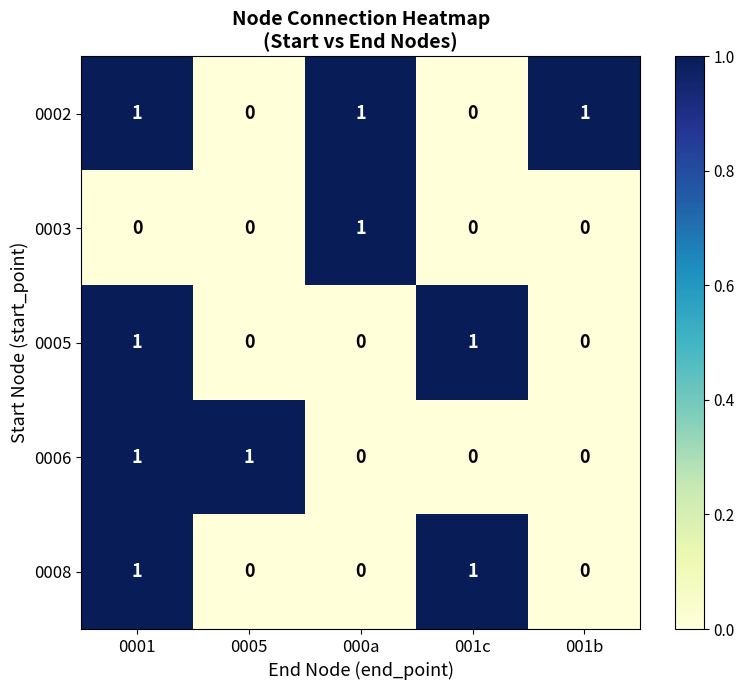

The value of 0008 at 001c is 1. True or false?

False